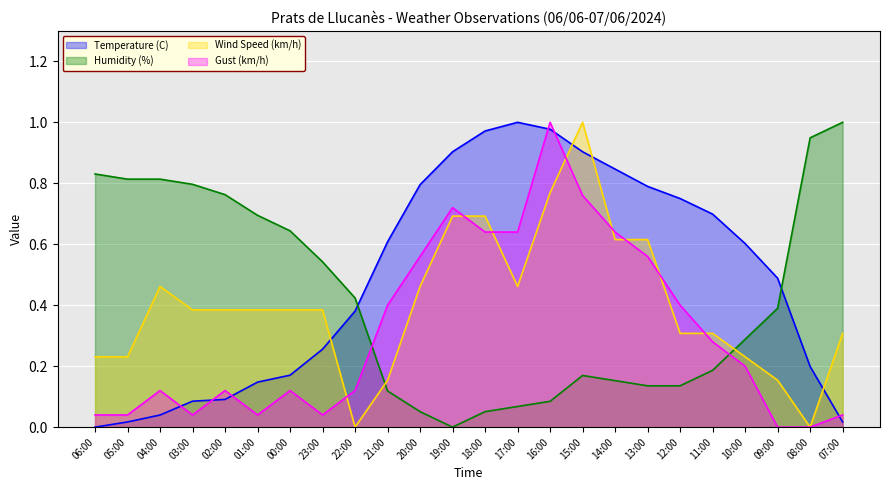

How many lines are shown in the chart?

4